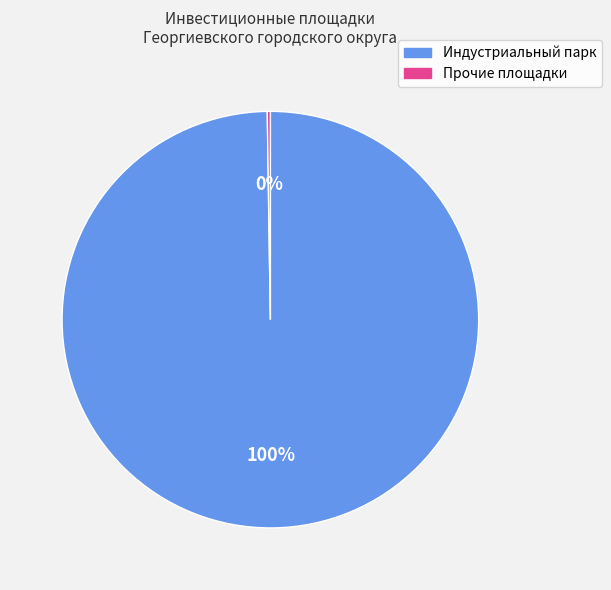

Which slice represents more than half of the pie?

Индустриальный парк